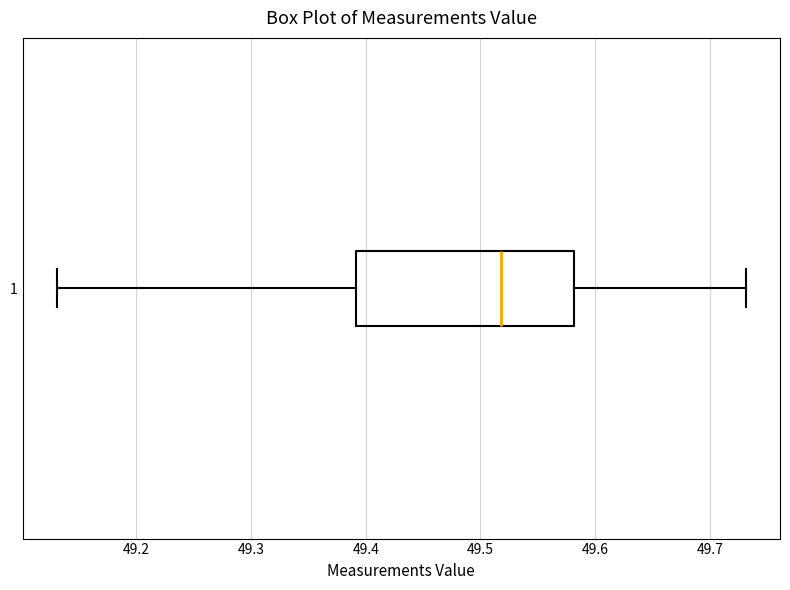

Read this box plot against the x-axis: the position of the median line, the range covered by the box, and the ends of both whiskers. The values are not printed on the chart, so give them approximately, as read against the axis.

median 49.52, box 49.39 to 49.58, whiskers 49.13 to 49.73